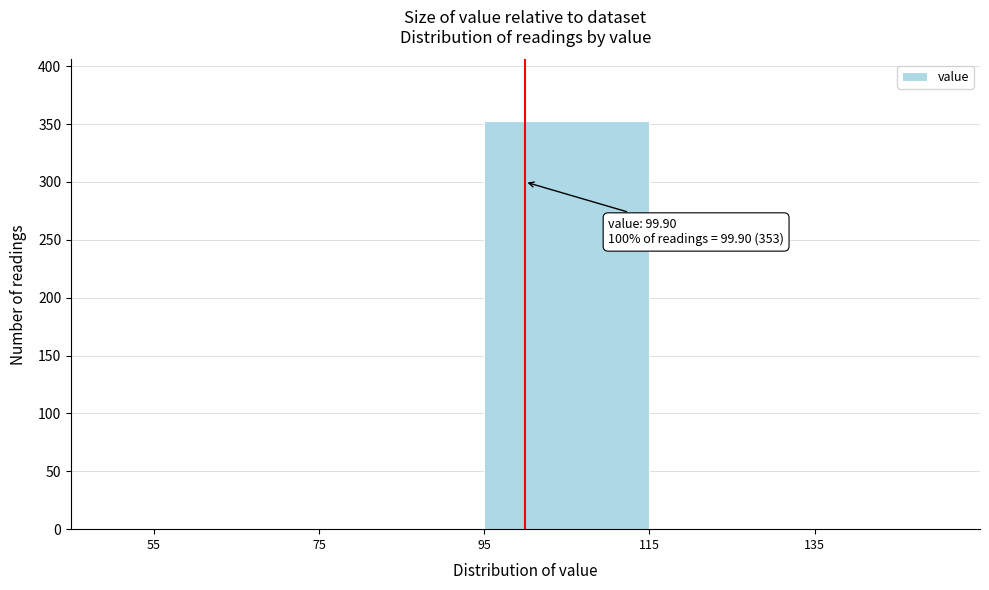

Which range on the x-axis has the tallest bar?

95 to 115